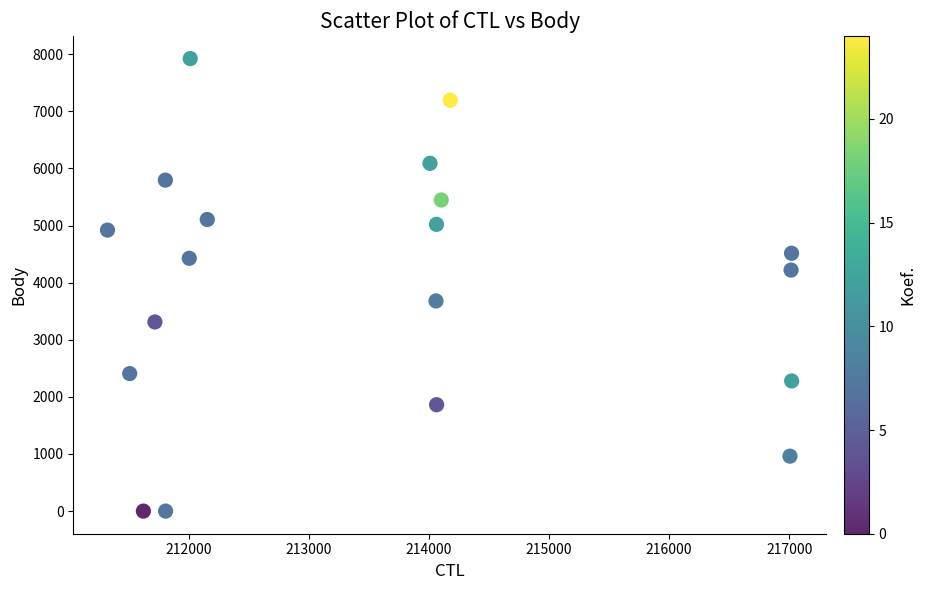

What is the range of X values (max minus min)?

5698